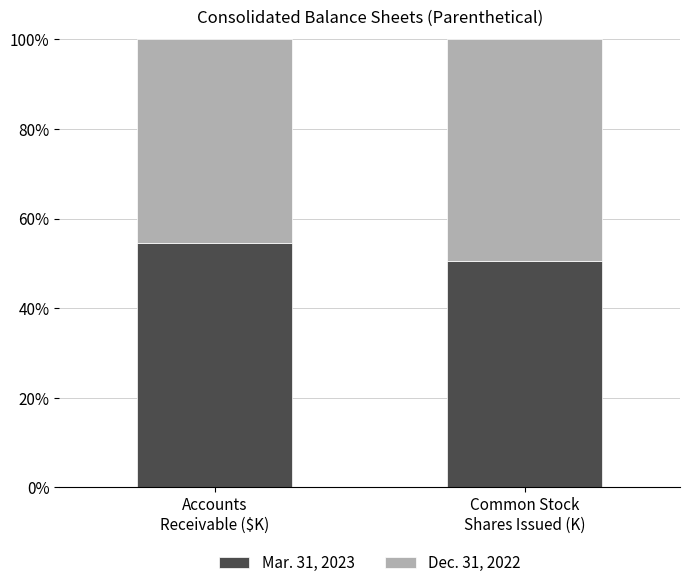

What is the sum of all Mar. 31, 2023 values?

105.1